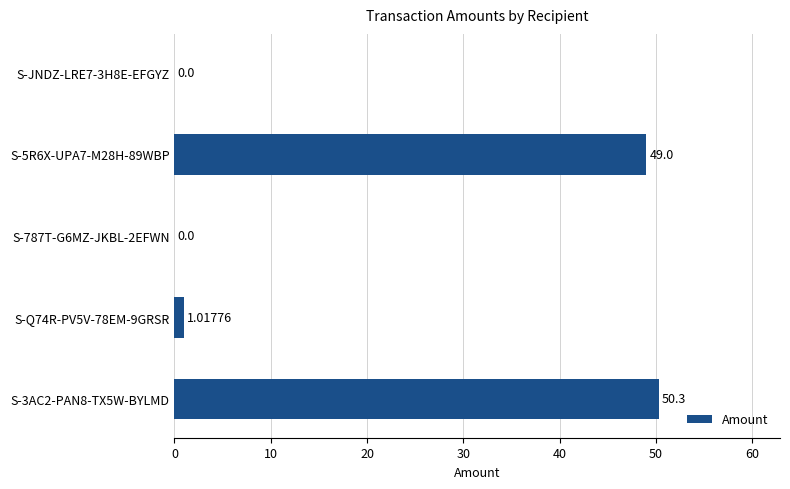

What is the change in value from S-JNDZ-LRE7-3H8E-EFGYZ to S-3AC2-PAN8-TX5W-BYLMD?

+50.3